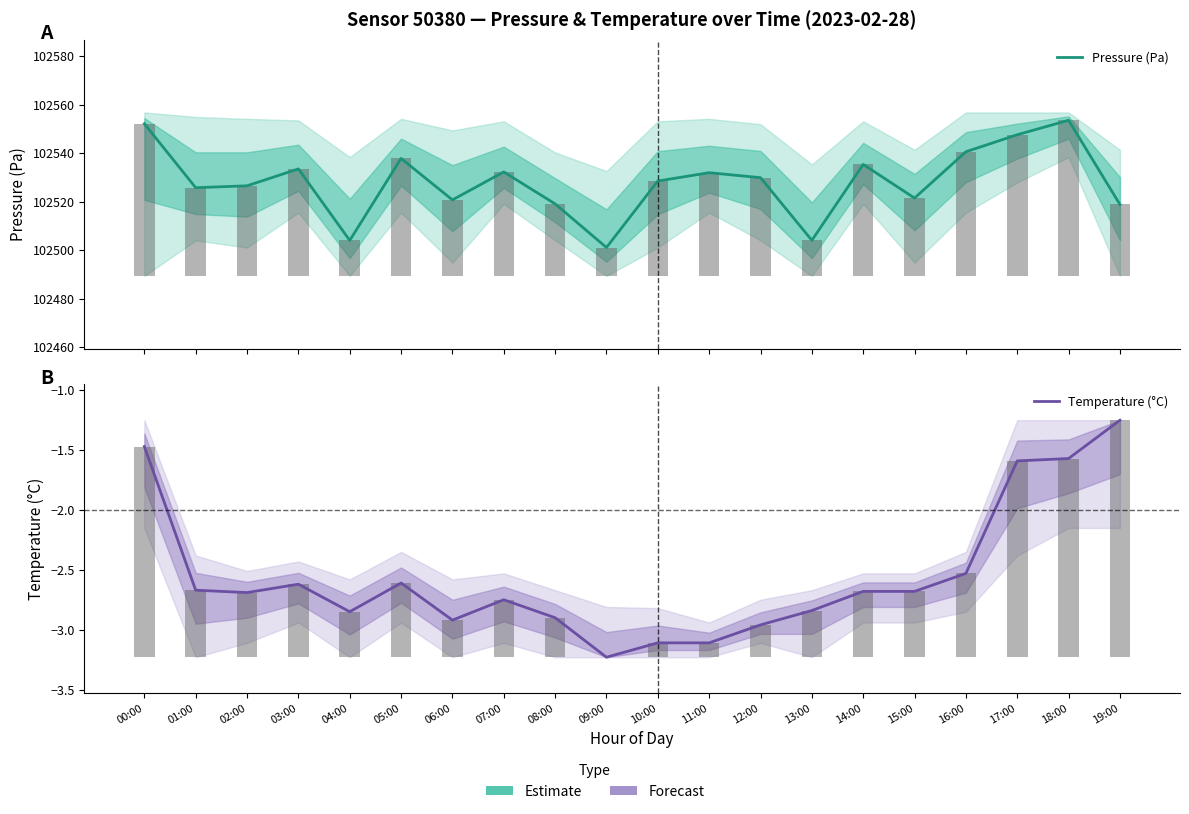

Between 08:00 and 16:00, which is larger?

16:00